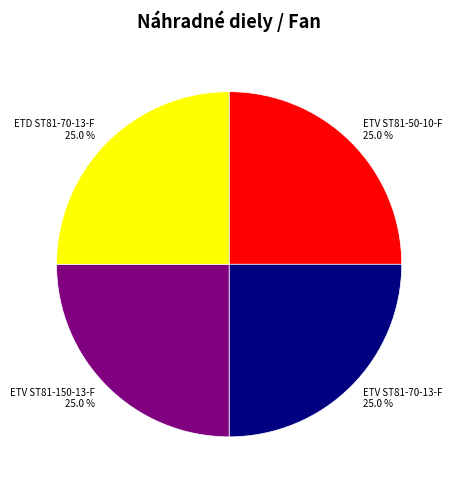

Combined, what portion of the pie is ETV ST81-50-10-F and ETD ST81-70-13-F?

50.0%